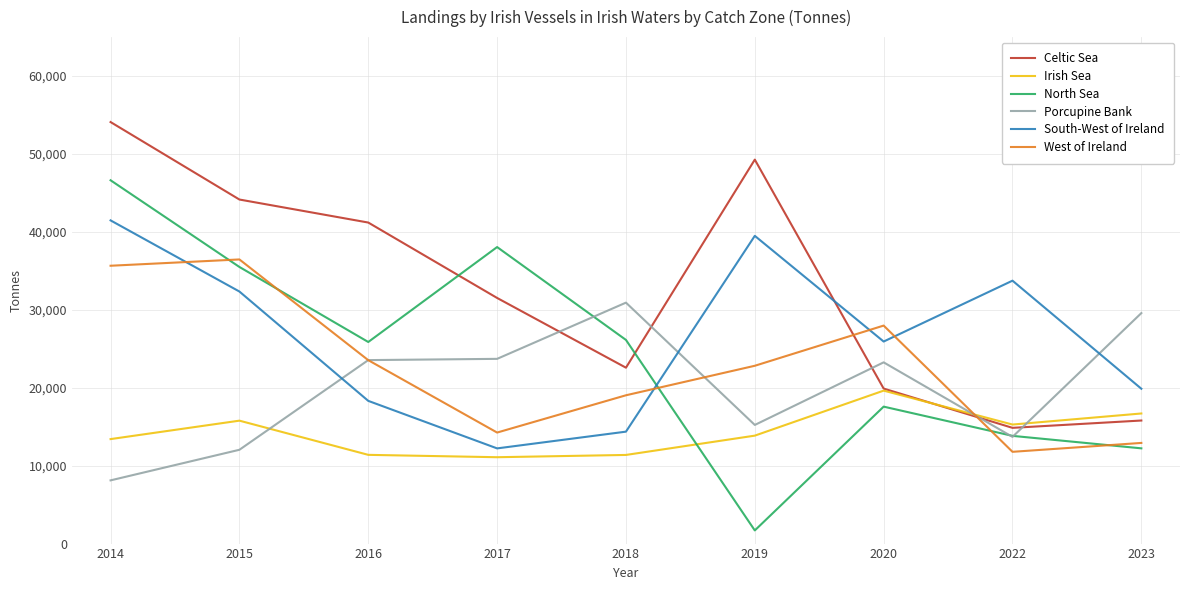

How many values in the North Sea series are below 25871?

4